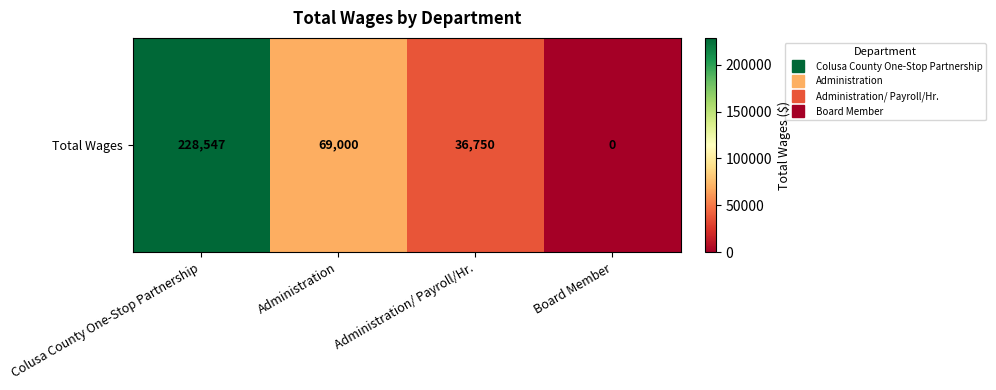

Approximately how many times larger is the value at Colusa County One-Stop Partnership compared to Administration/ Payroll/Hr.?

6.2